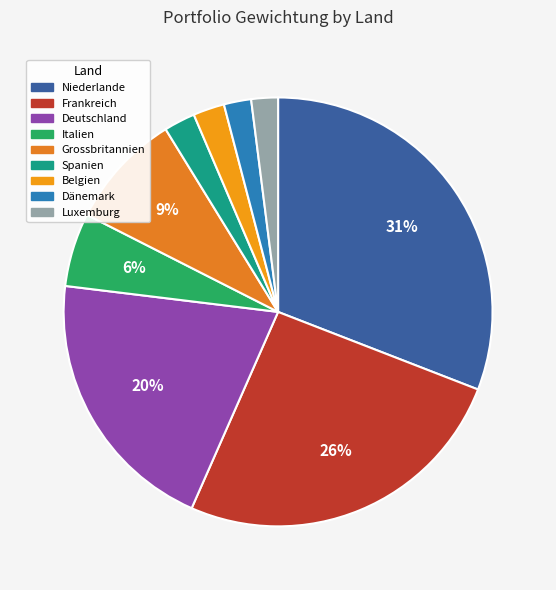

Does Belgien account for over 50% of the chart?

No